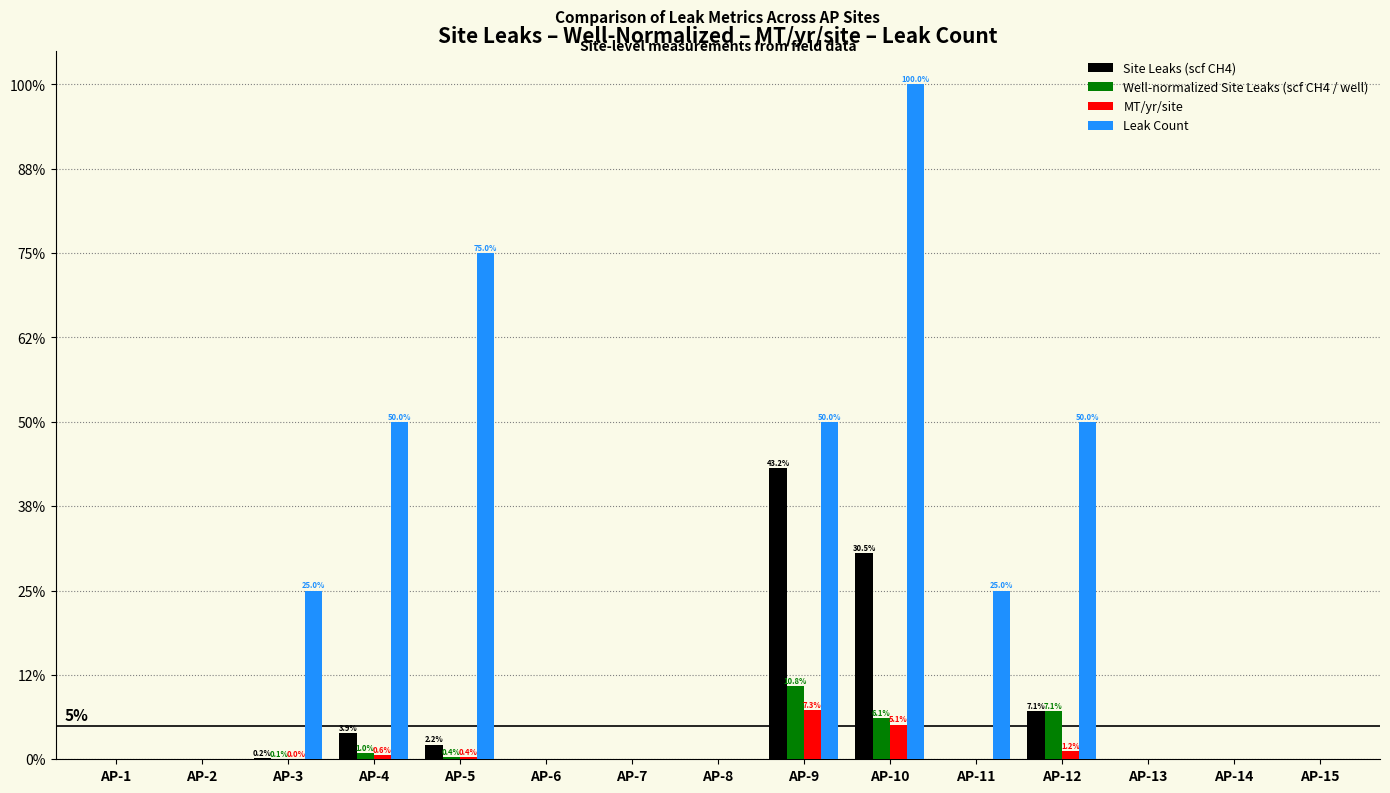

What are all the series names shown in the legend?

Site Leaks (scf CH4), Well-normalized Site Leaks (scf CH4 / well), MT/yr/site, Leak Count